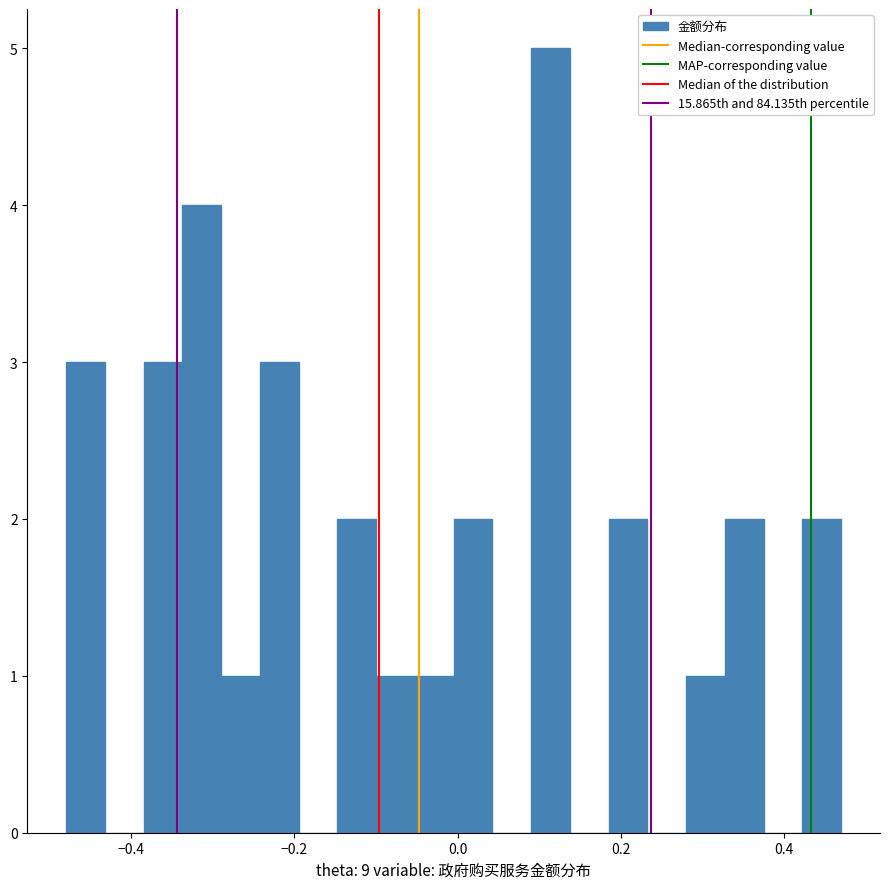

Around what value on the x-axis is the tallest bar? Give the approximate position of its centre, as read against the axis.

0.12